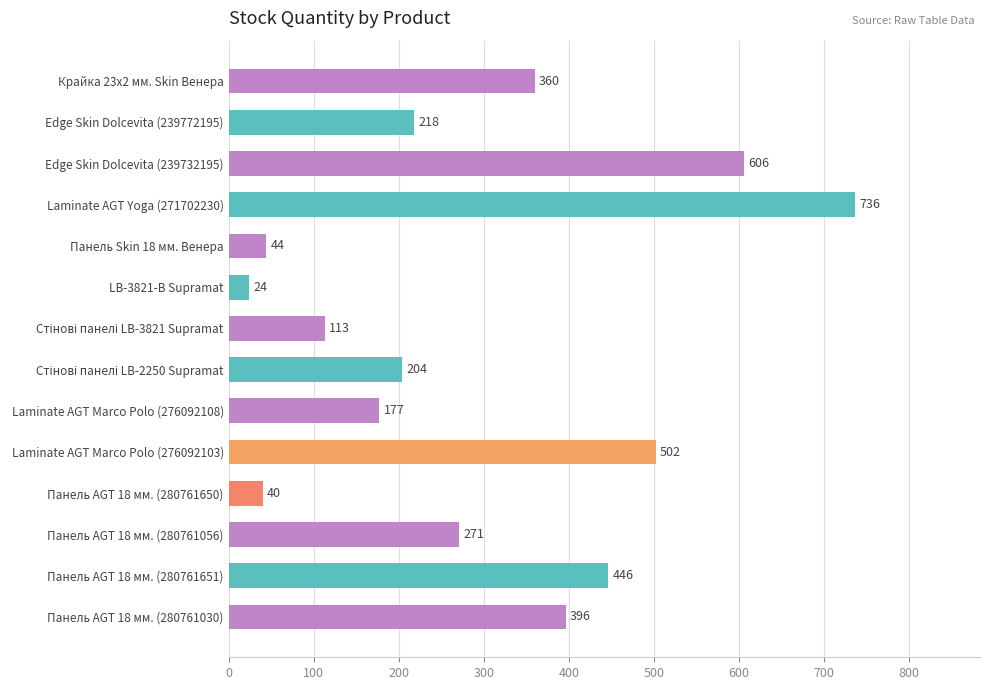

What is the minimum value shown in the chart?

24